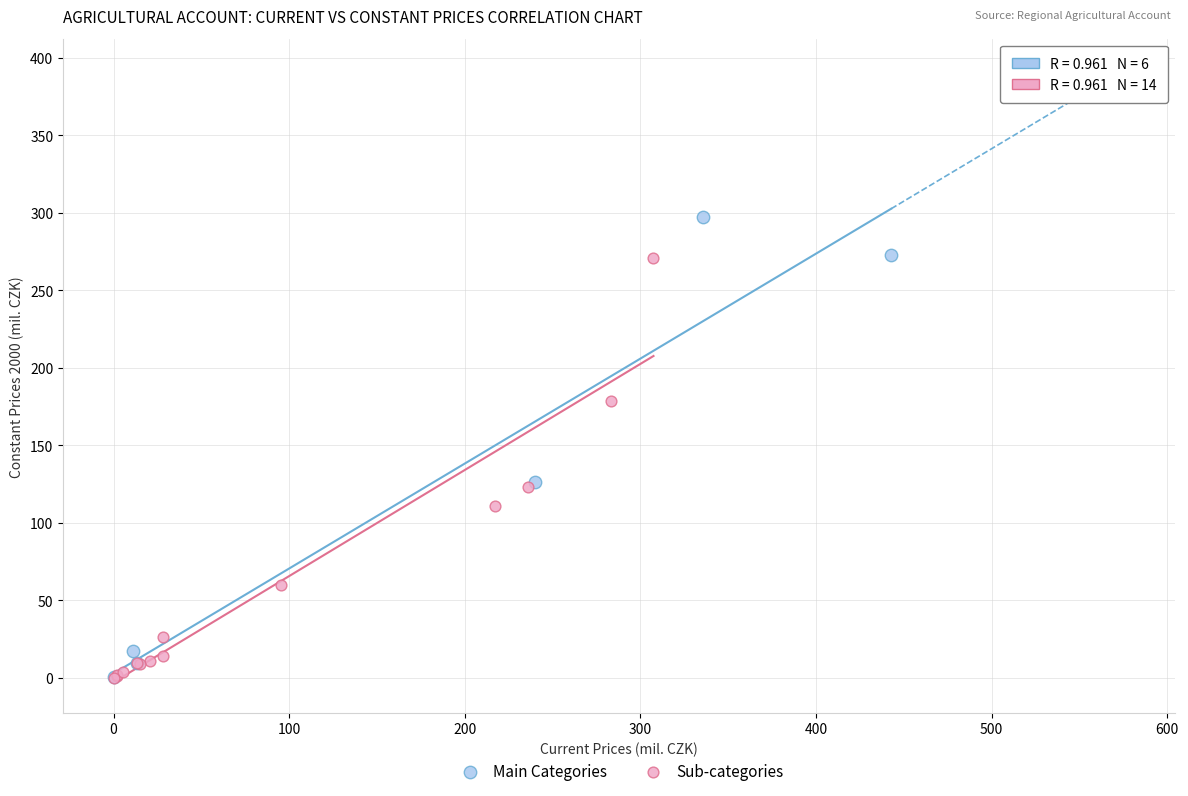

Which series contains the highest Y value?

Main Categories